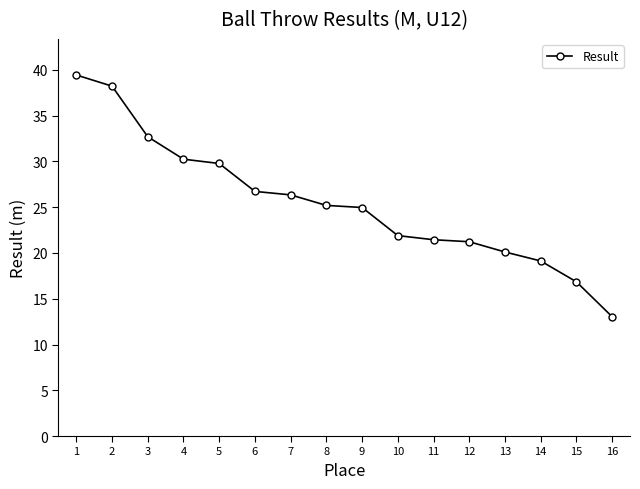

Count the number of data series in this chart.

1